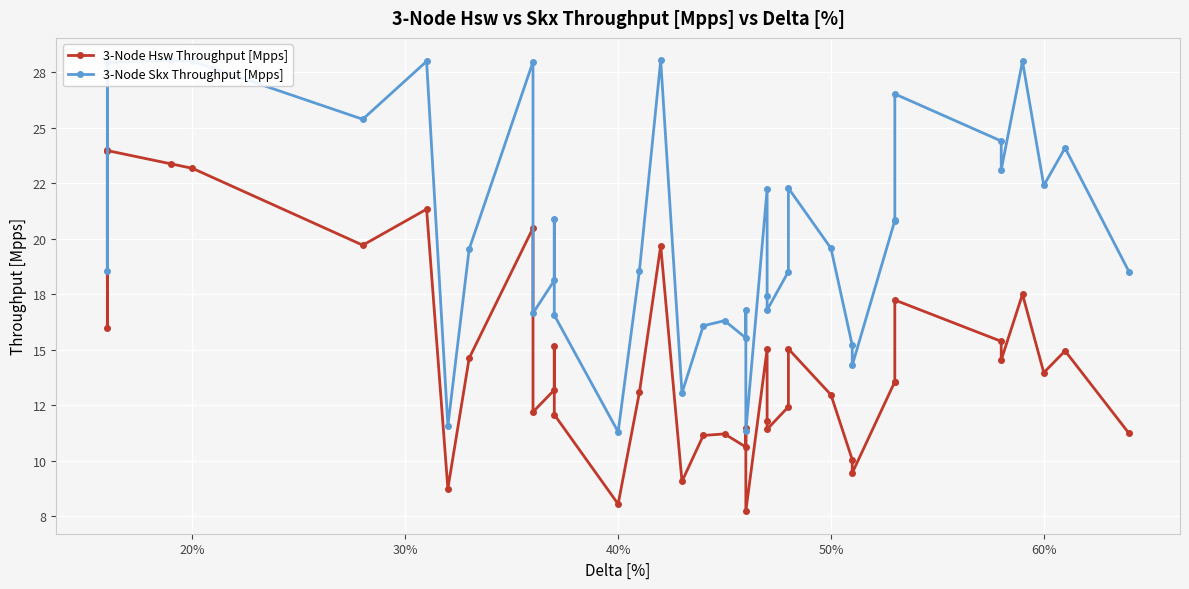

List the series in order of their peak value, highest first.

3-Node Skx Throughput [Mpps], 3-Node Hsw Throughput [Mpps]